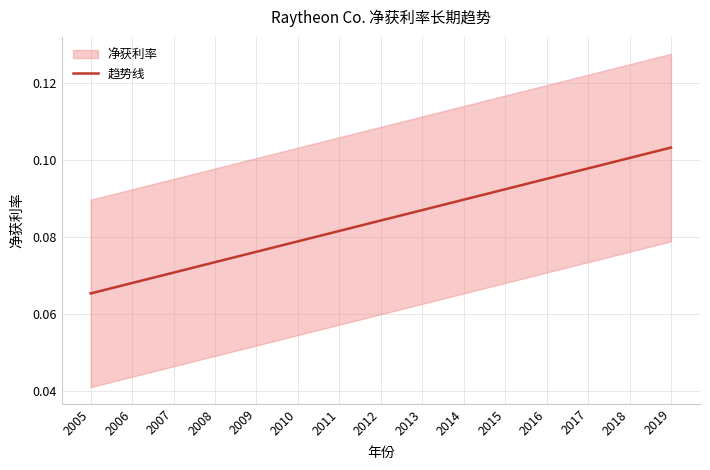

Rank the categories by value from highest to lowest.

2019, 2018, 2017, 2016, 2015, 2014, 2013, 2012, 2011, 2010, 2009, 2008, 2007, 2006, 2005